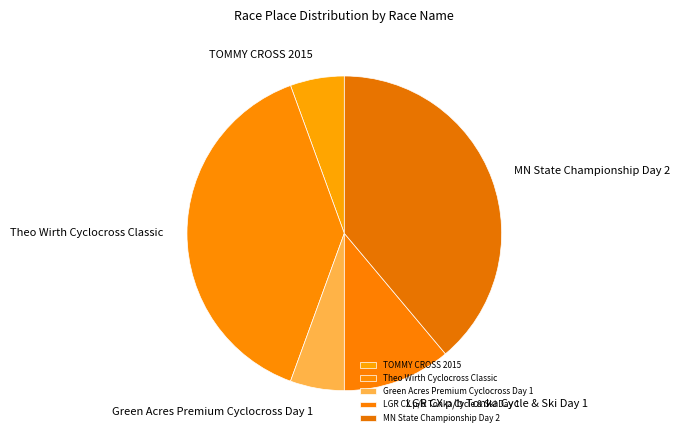

Combined, do Green Acres Premium Cyclocross Day 1 and LGR CX p/b Tonka Cycle & Ski Day 1 account for over 50%?

No